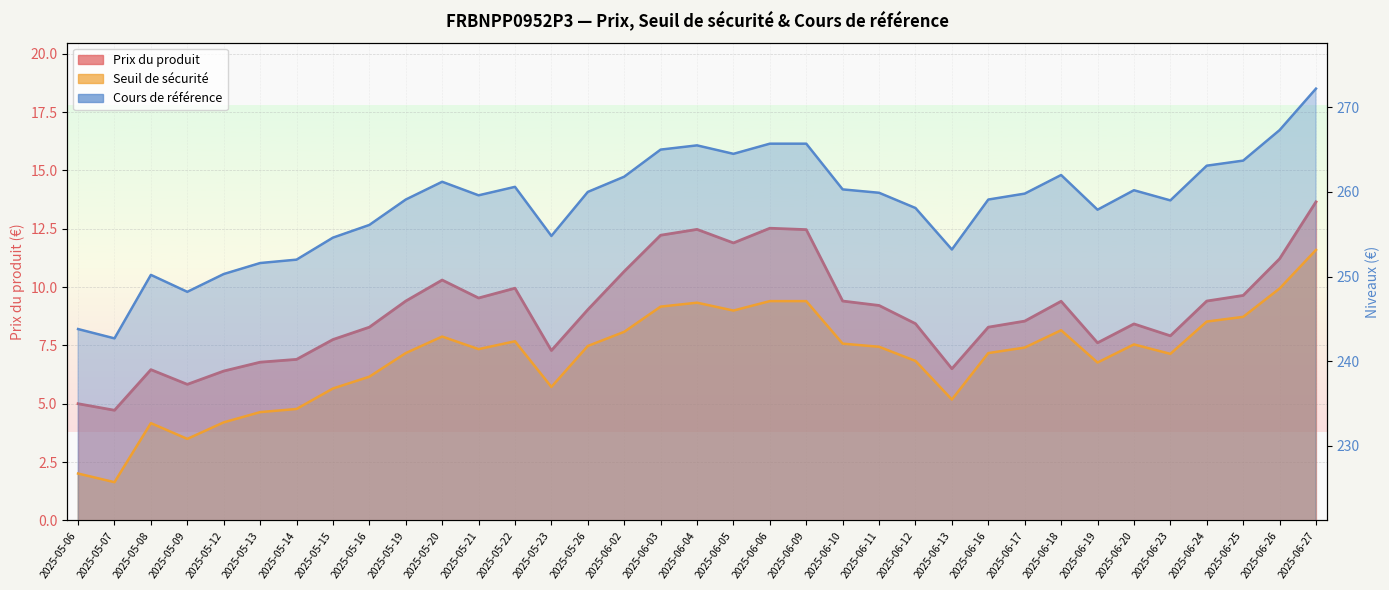

What is the difference between the Prix du produit values at 2025-06-24 and 2025-06-11?

0.2